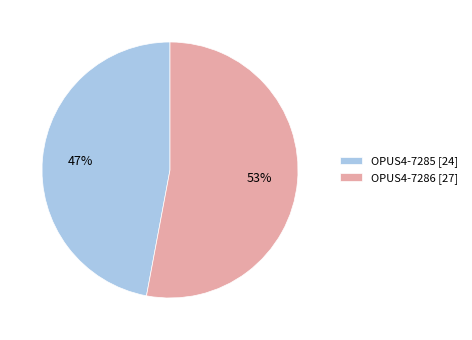

Between OPUS4-7285 and OPUS4-7286, which is larger?

OPUS4-7286